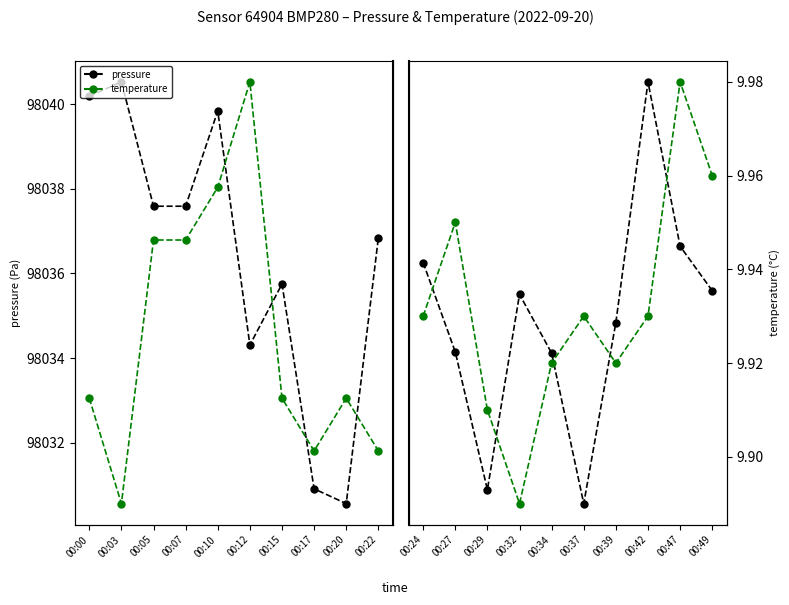

At how many categories does at least one series exceed 83888?

10